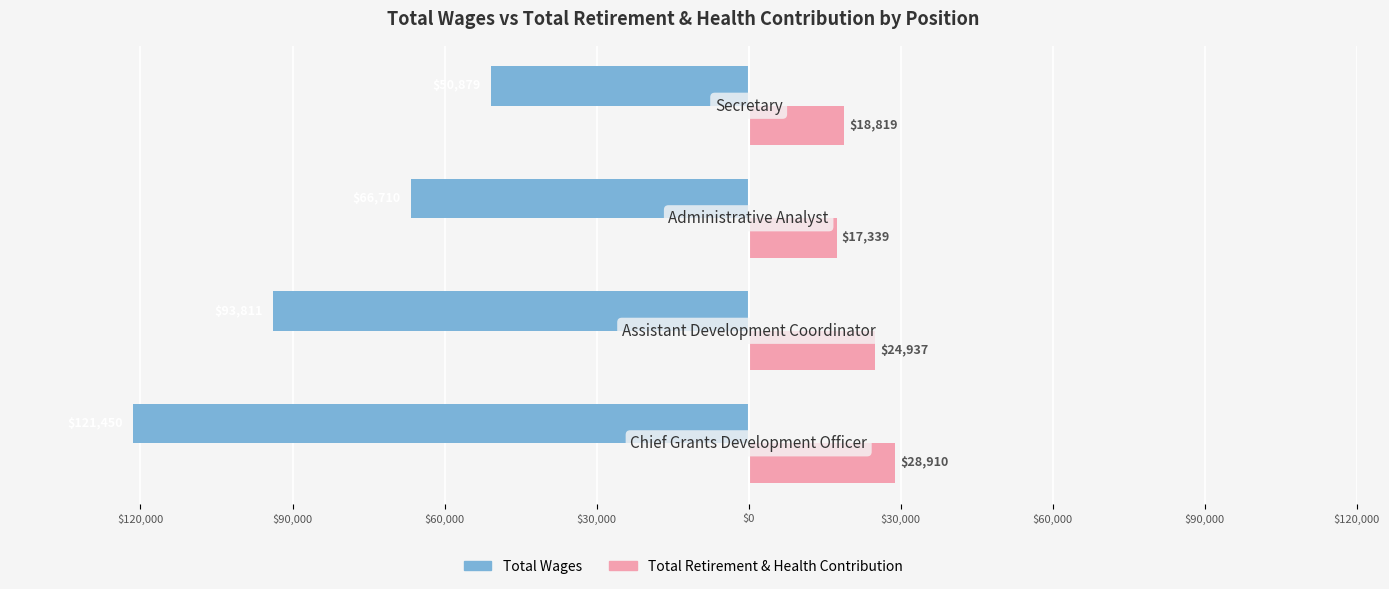

Which series has the widest spread of values?

Total Wages